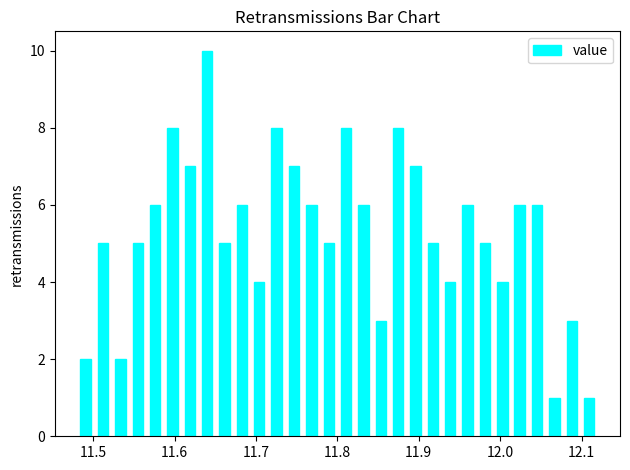

Around what value on the x-axis is the tallest bar? Give the approximate position of its centre, as read against the axis.

11.64